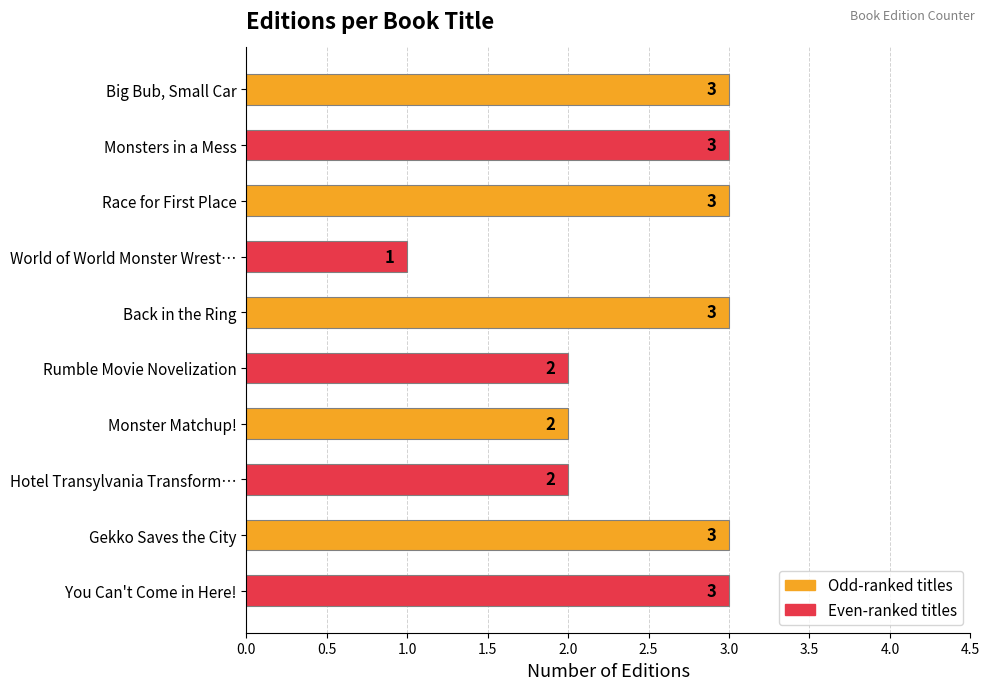

Reading top to bottom, what are all the values shown in this chart?

Big Bub, Small Car=3	Monsters in a Mess=3	Race for First Place=3	World of World Monster Wrest…=1	Back in the Ring=3	Rumble Movie Novelization=2	Monster Matchup!=2	Hotel Transylvania Transform…=2	Gekko Saves the City=3	You Can't Come in Here!=3